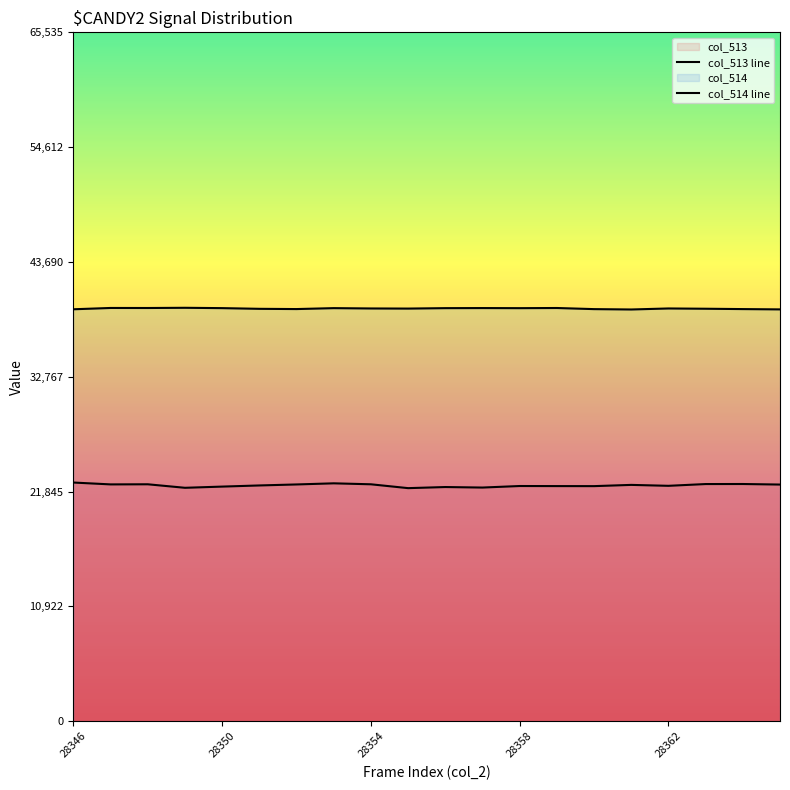

Which has a higher value, 18 or 9?

18